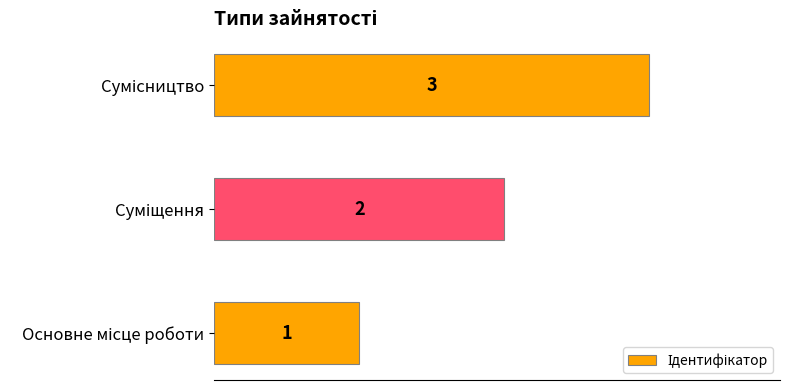

How many values are between 1 and 3?

3